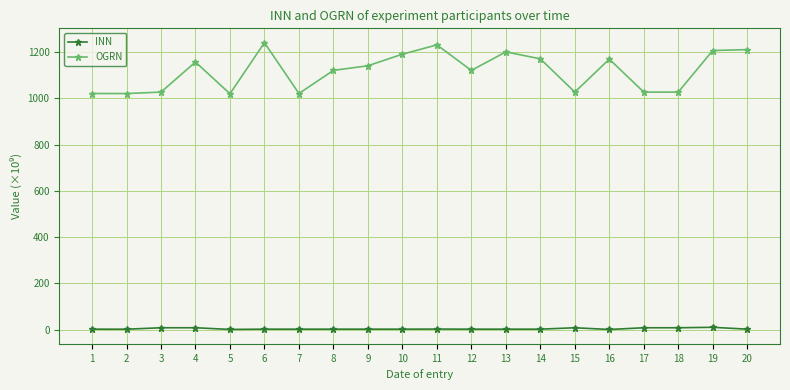

Which series has the largest total across all categories?

OGRN